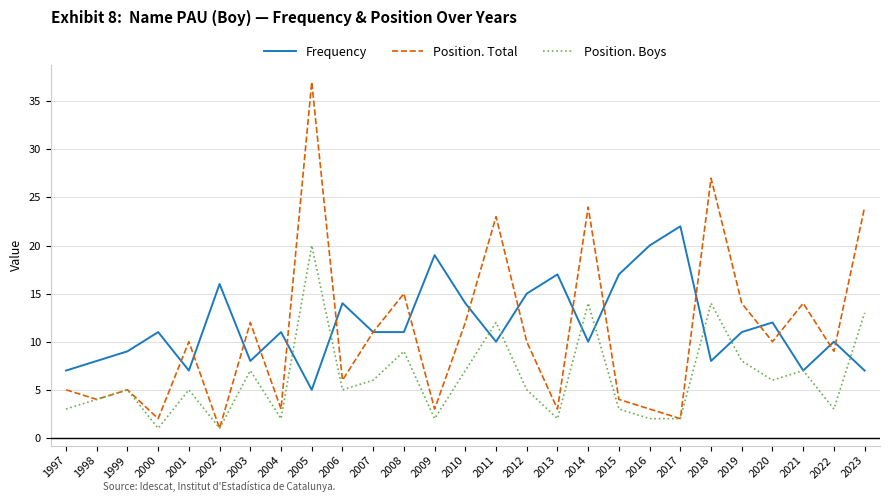

What is the difference between the maximum and second lowest values in the Frequency series?

15